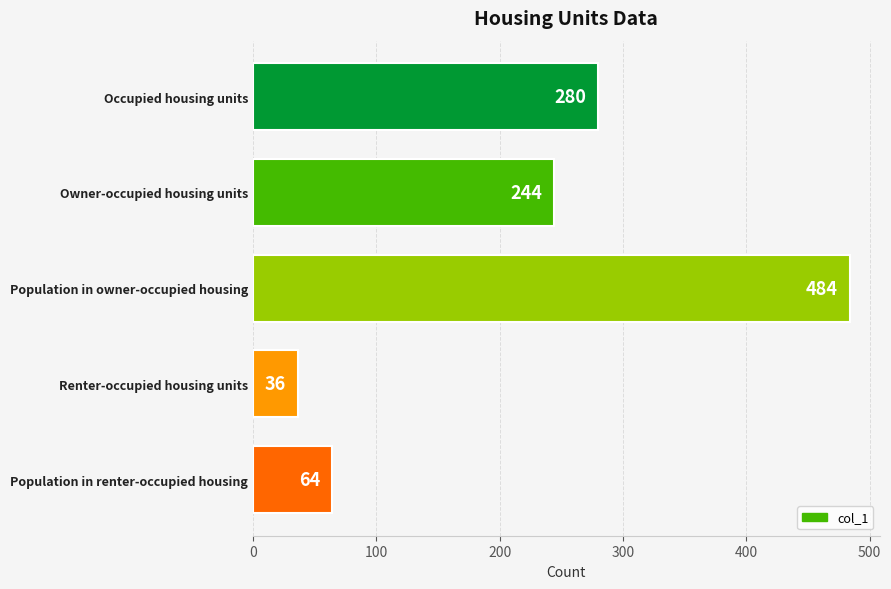

Reading top to bottom, what are all the values shown in this chart?

280	244	484	36	64